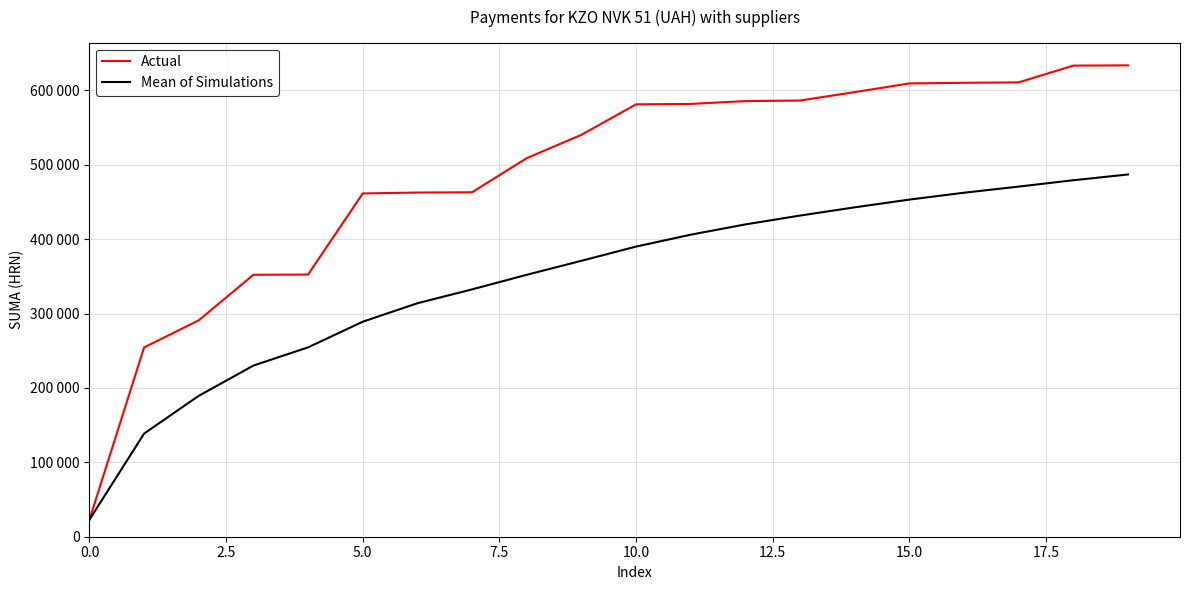

What are all the series names shown in the legend?

Actual, Mean of Simulations